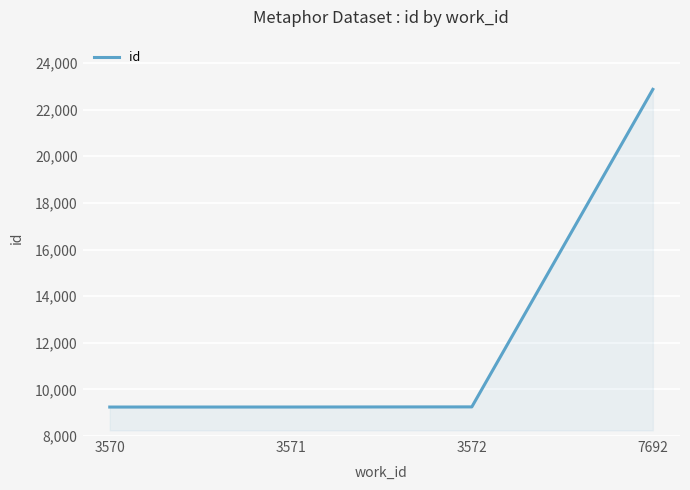

Approximately how many times larger is the value at 3570 compared to 3571?

1.0